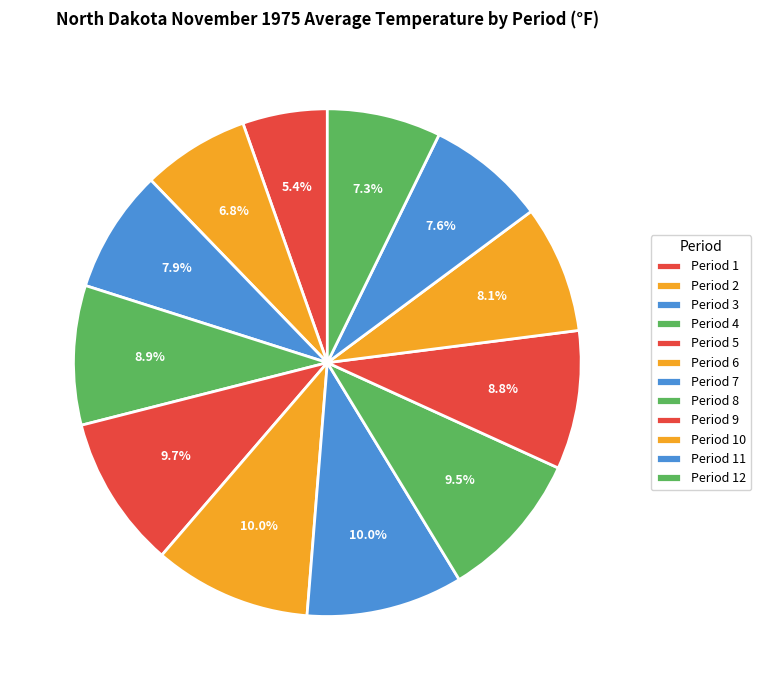

Between Period 2 and Period 8, which is larger?

Period 8